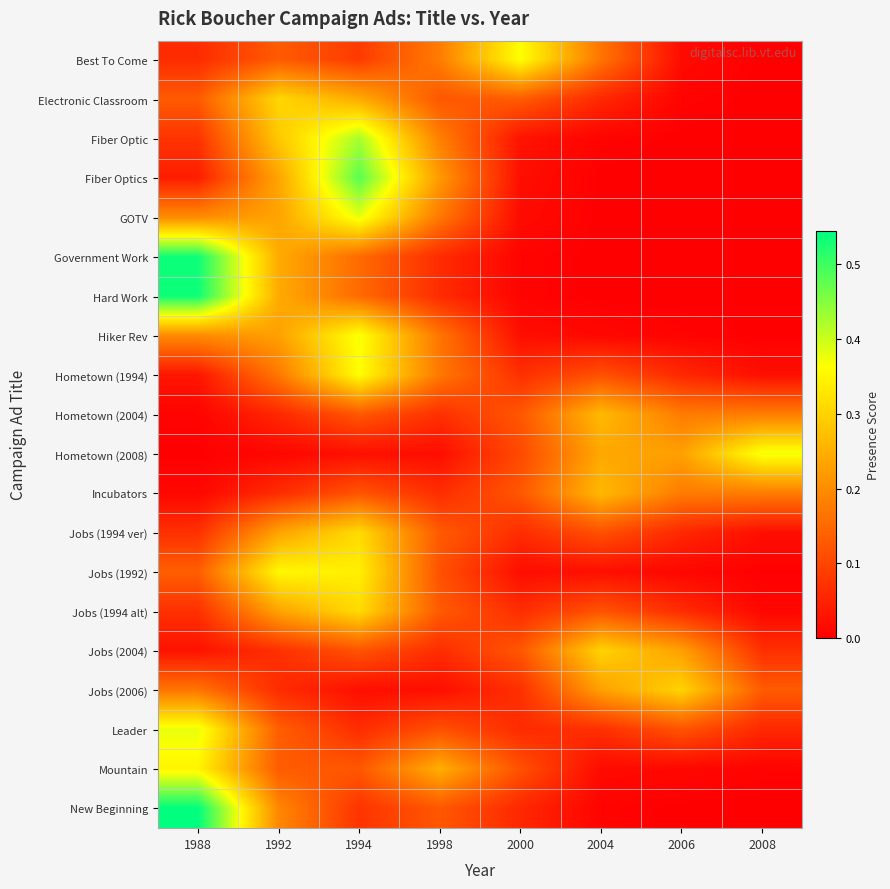

What is the difference between the highest and lowest values at 2000?

0.4